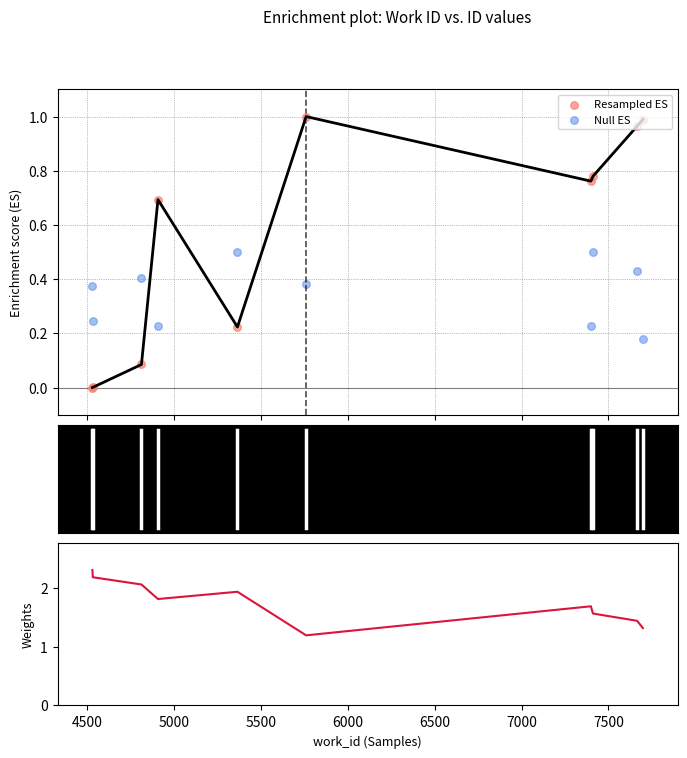

Which series has the largest Y range (max minus min)?

Weights